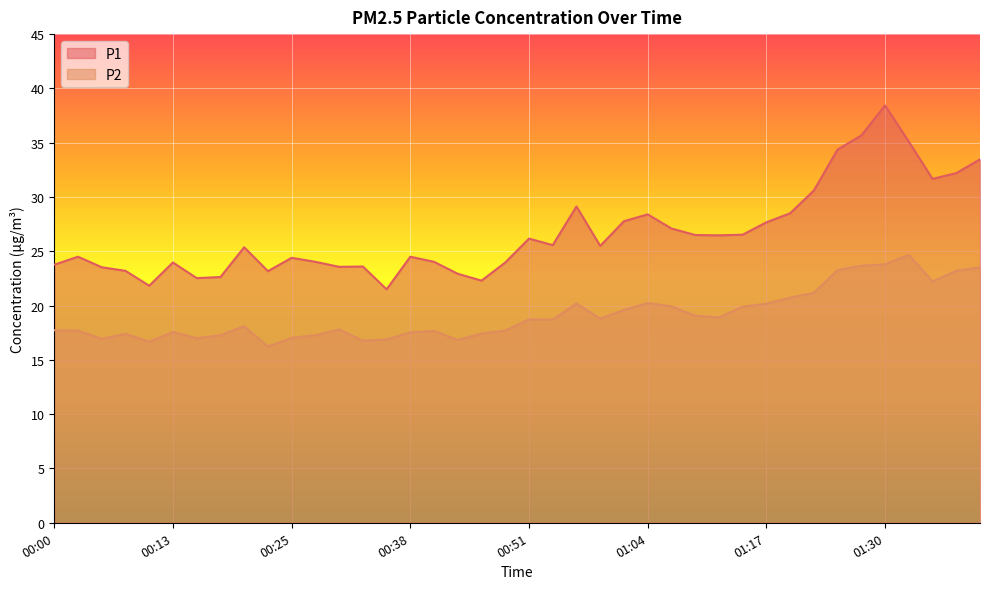

Is it true that P1 equals 23.5 at 00:05?

True